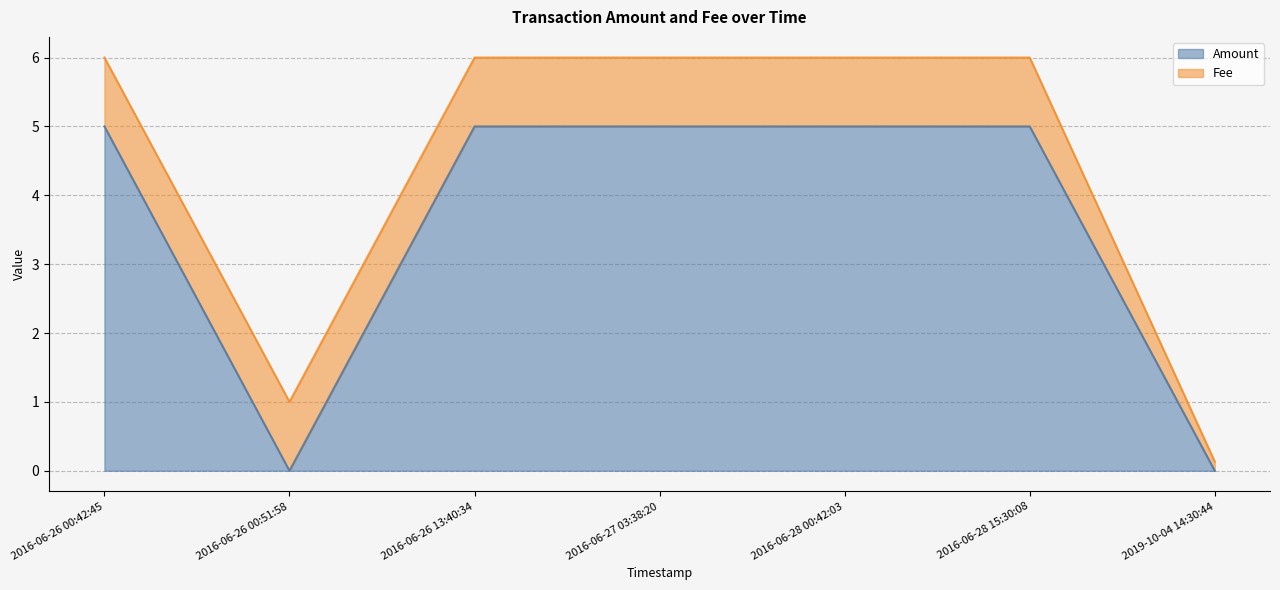

How many categories are shown in the chart?

7